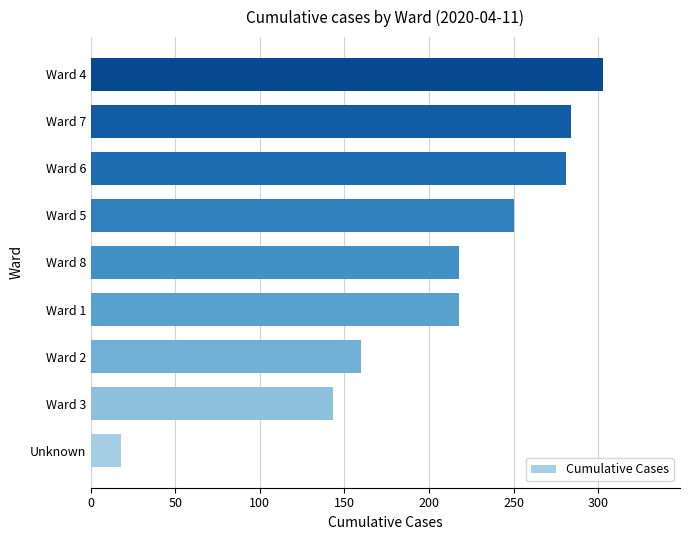

What is the difference between the second highest and second lowest values?

141